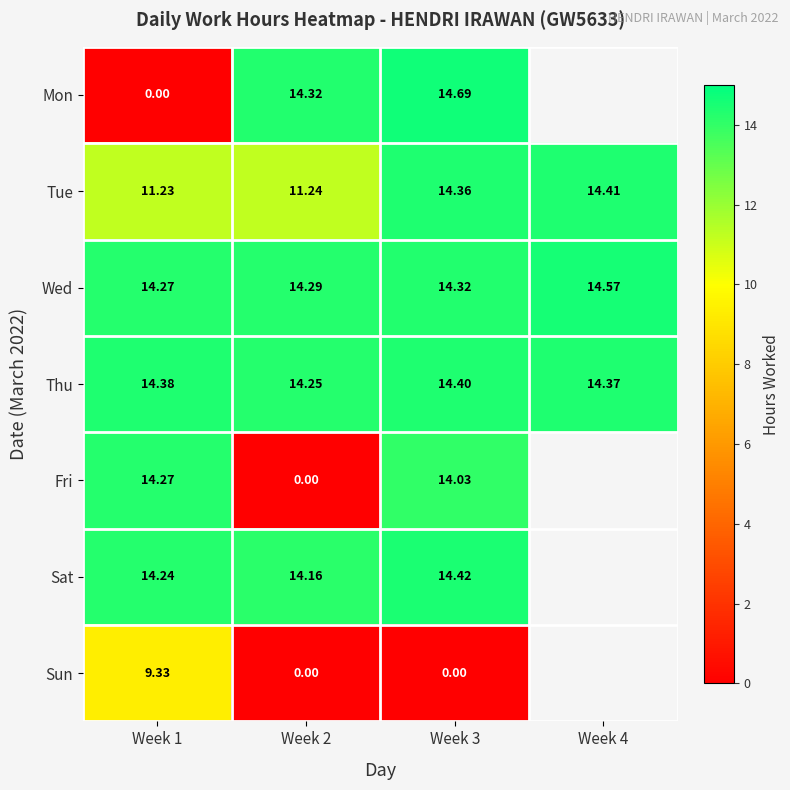

Which label corresponds to the smallest value in the chart?

Week 1